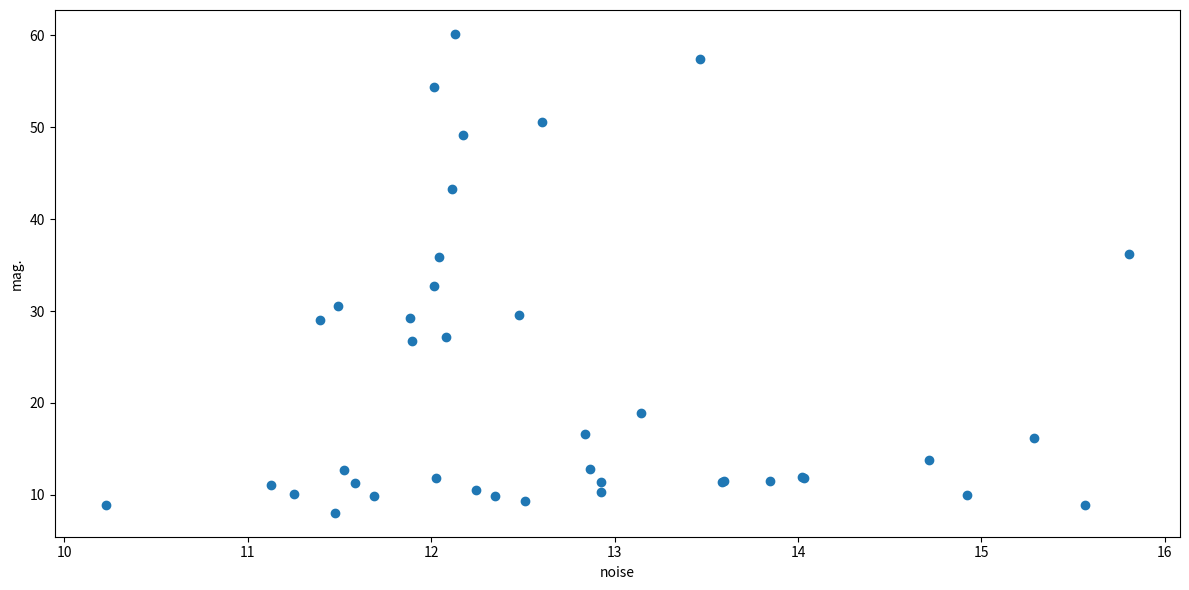

What Y value in the scatter plot is closest to 34?

32.7